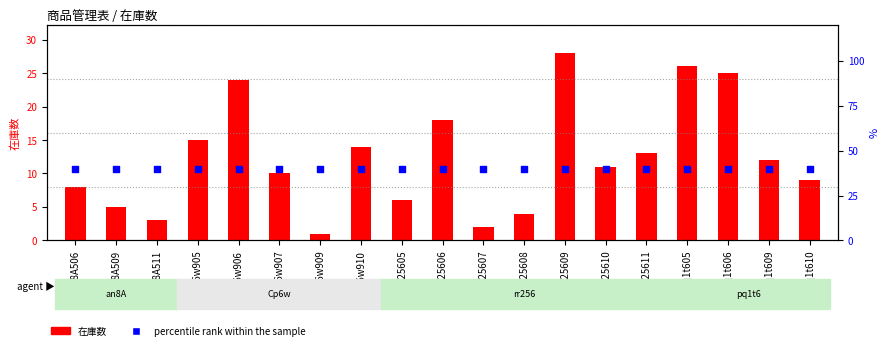

Which series reaches the maximum Y coordinate?

percentile rank within the sample